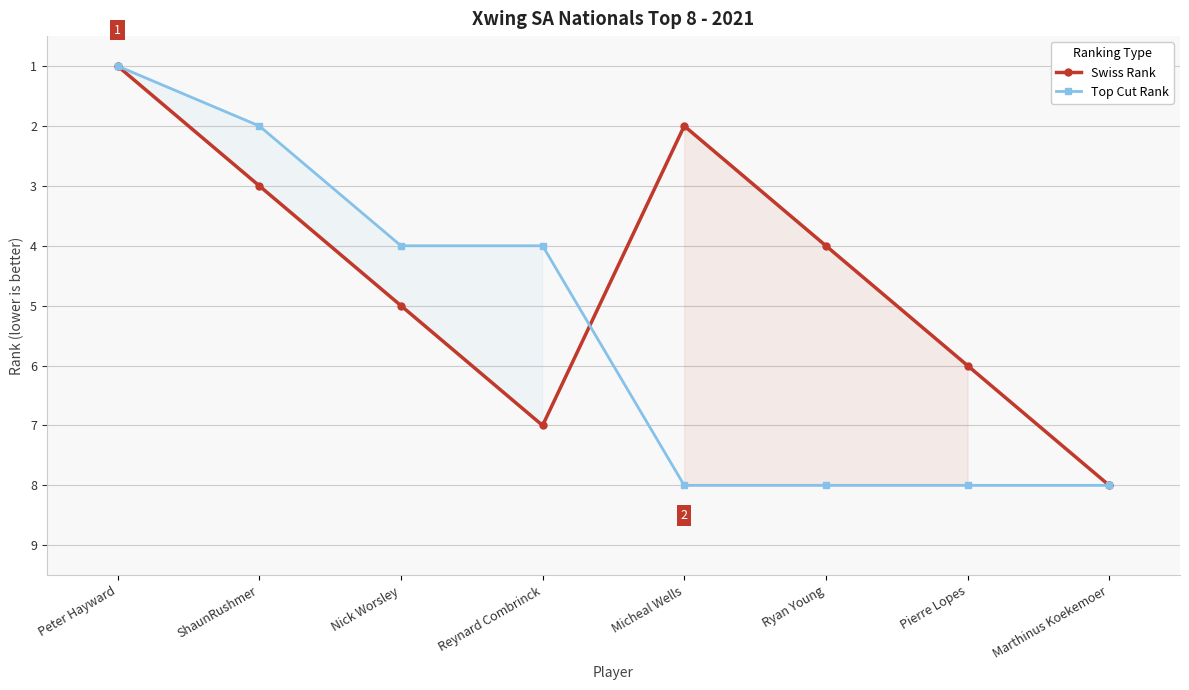

Which category has the lowest value in the Swiss Rank series?

Peter Hayward